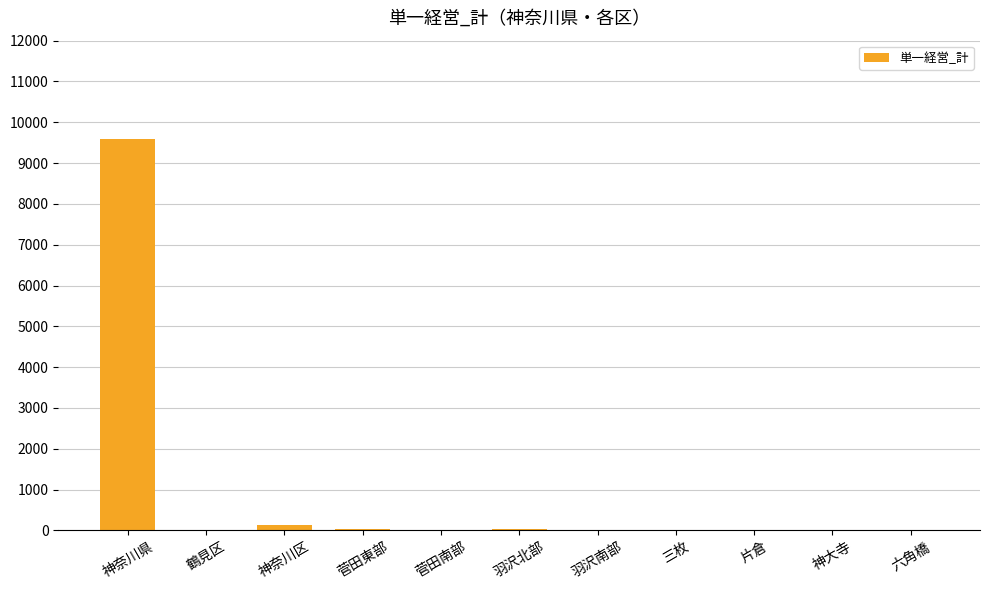

What is the greatest value displayed?

9594